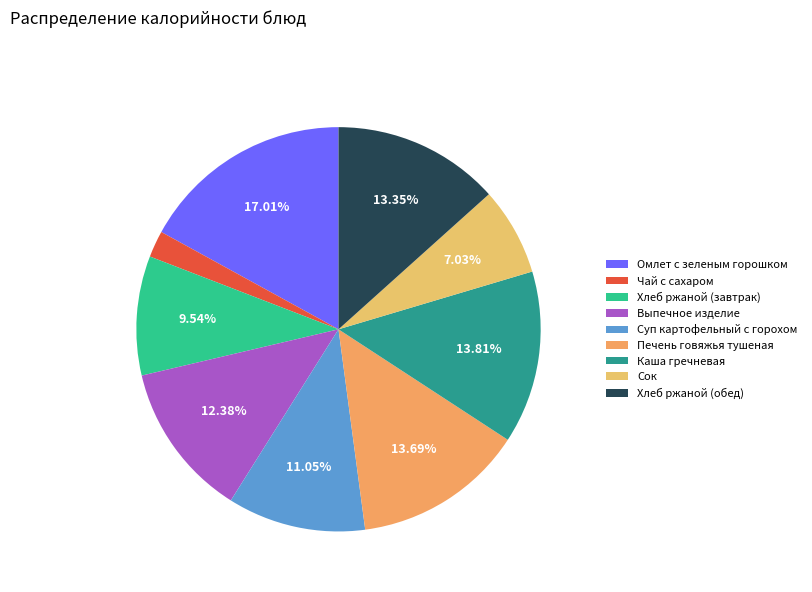

The Омлет с зеленым горошком slice represents 26% of the pie. True or false?

False